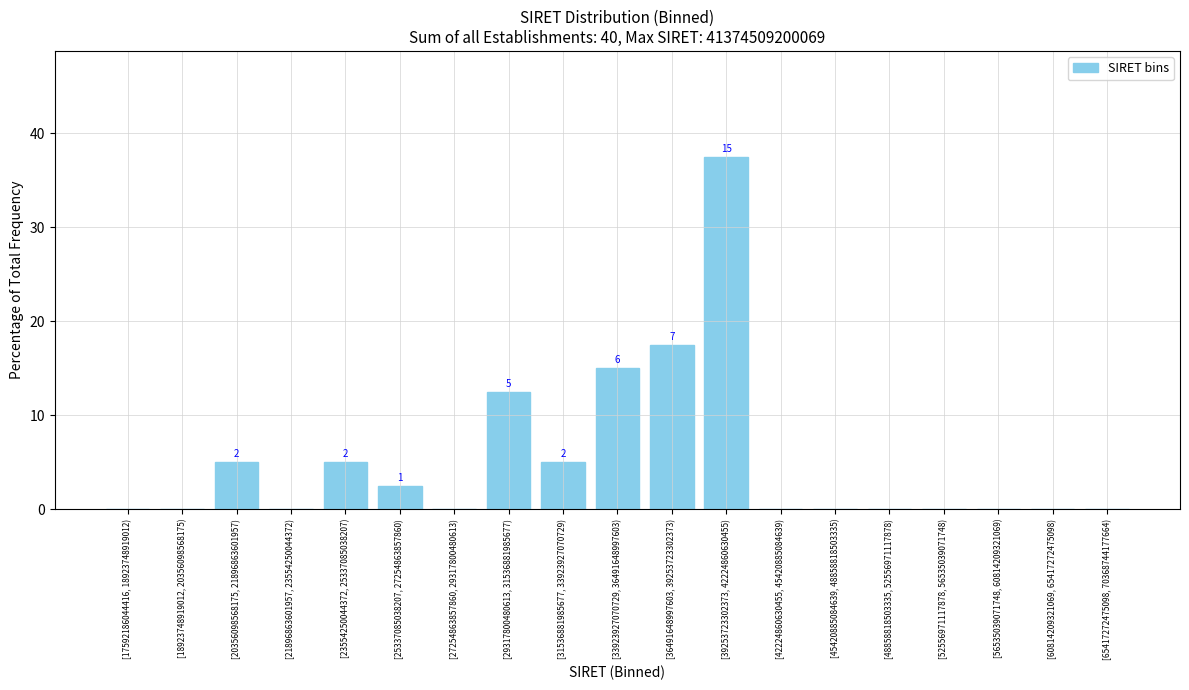

Reading right to left, transcribe all the data shown in this chart.

[65417272475098, 70368744177664)=0.0	[60814209321069, 65417272475098)=0.0	[56535039071748, 60814209321069)=0.0	[52556971117878, 56535039071748)=0.0	[48858818503335, 52556971117878)=0.0	[45420885084639, 48858818503335)=0.0	[42224860630455, 45420885084639)=0.0	[39253723302373, 42224860630455)=37.5	[36491648997603, 39253723302373)=17.5	[33923927070729, 36491648997603)=15.0	[31536881985677, 33923927070729)=5.0	[29317800480613, 31536881985677)=12.5	[27254863857860, 29317800480613)=0.0	[25337085038207, 27254863857860)=2.5	[23554250044372, 25337085038207)=5.0	[21896863601957, 23554250044372)=0.0	[20356098568175, 21896863601957)=5.0	[18923748919012, 20356098568175)=0.0	[17592186044416, 18923748919012)=0.0